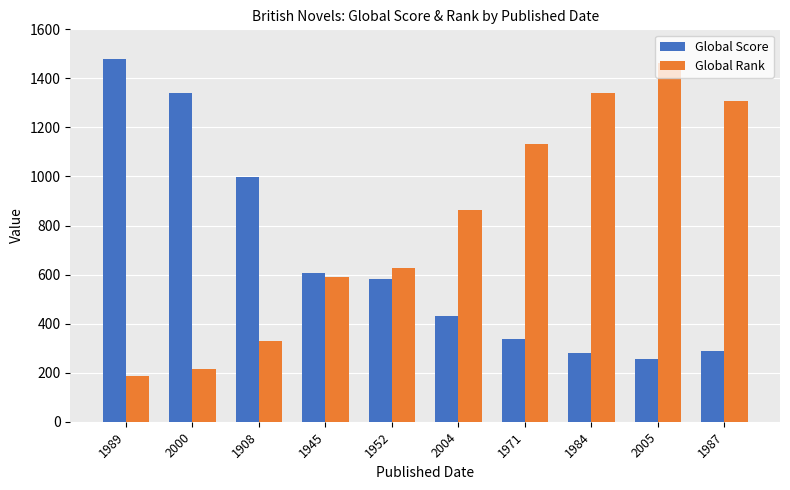

List the labels in order of Global Rank value, largest first.

2005, 1984, 1987, 1971, 2004, 1952, 1945, 1908, 2000, 1989